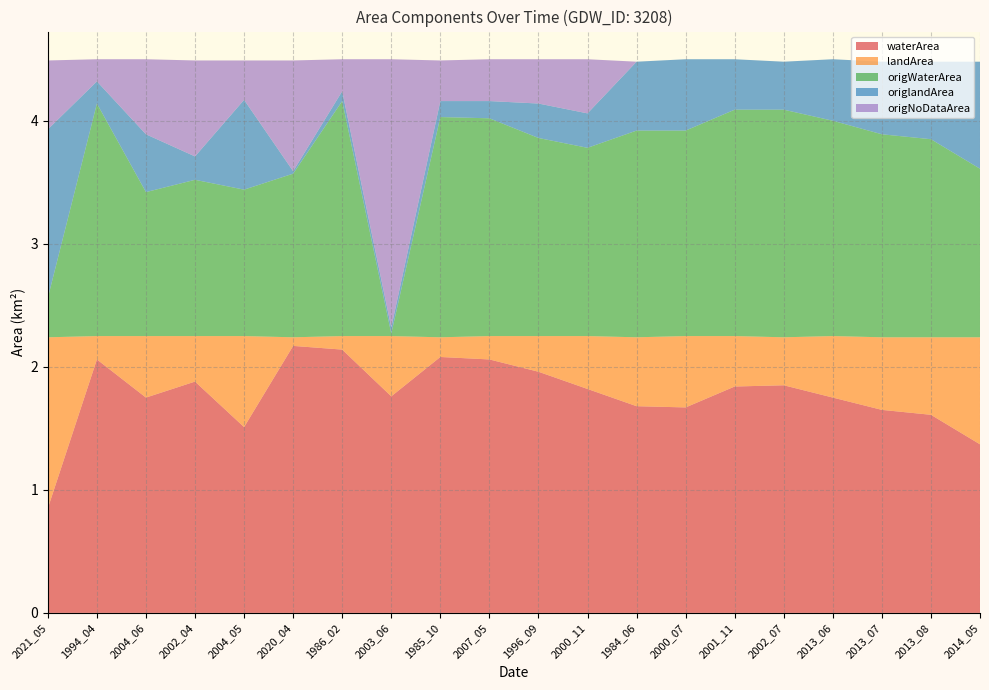

Reading left to right, extract all data points from this chart.

waterArea: 2021_05=0.8	1994_04=2.1	2004_06=1.8	2002_04=1.9	2004_05=1.5	2020_04=2.2	1986_02=2.1	2003_06=1.8	1985_10=2.1	2007_05=2.1	1996_09=2.0	2000_11=1.8	1984_06=1.7	2000_07=1.7	2001_11=1.8	2002_07=1.9	2013_06=1.8	2013_07=1.6	2013_08=1.6	2014_05=1.4
landArea: 2021_05=1.4	1994_04=0.2	2004_06=0.5	2002_04=0.4	2004_05=0.7	2020_04=0.1	1986_02=0.1	2003_06=0.5	1985_10=0.2	2007_05=0.2	1996_09=0.3	2000_11=0.4	1984_06=0.6	2000_07=0.6	2001_11=0.4	2002_07=0.4	2013_06=0.5	2013_07=0.6	2013_08=0.6	2014_05=0.9
origWaterArea: 2021_05=0.3	1994_04=1.9	2004_06=1.2	2002_04=1.3	2004_05=1.2	2020_04=1.3	1986_02=1.9	2003_06=0.0	1985_10=1.8	2007_05=1.8	1996_09=1.6	2000_11=1.5	1984_06=1.7	2000_07=1.7	2001_11=1.8	2002_07=1.9	2013_06=1.8	2013_07=1.6	2013_08=1.6	2014_05=1.4
origlandArea: 2021_05=1.4	1994_04=0.2	2004_06=0.5	2002_04=0.2	2004_05=0.7	2020_04=0.0	1986_02=0.1	2003_06=0.1	1985_10=0.1	2007_05=0.1	1996_09=0.3	2000_11=0.3	1984_06=0.6	2000_07=0.6	2001_11=0.4	2002_07=0.4	2013_06=0.5	2013_07=0.6	2013_08=0.6	2014_05=0.9
origNoDataArea: 2021_05=0.6	1994_04=0.2	2004_06=0.6	2002_04=0.8	2004_05=0.3	2020_04=0.9	1986_02=0.3	2003_06=2.2	1985_10=0.3	2007_05=0.3	1996_09=0.4	2000_11=0.4	1984_06=0.0	2000_07=0.0	2001_11=0.0	2002_07=0.0	2013_06=0.0	2013_07=0.0	2013_08=0.0	2014_05=0.0